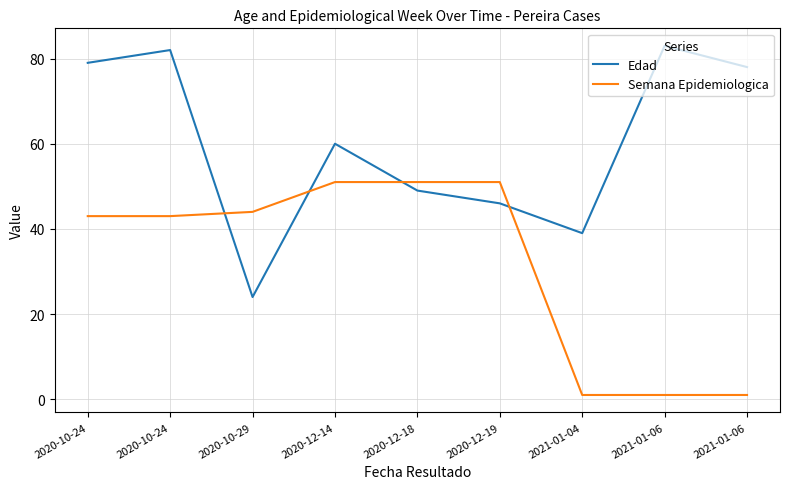

What are all the series names shown in the legend?

Edad, Semana Epidemiologica